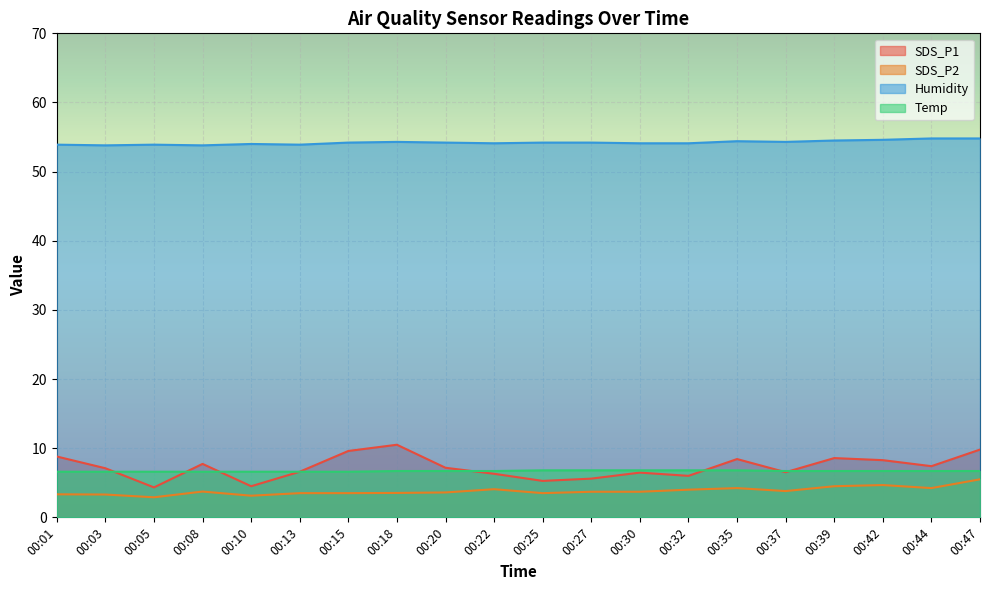

What is the sum of all Temp values?

133.8